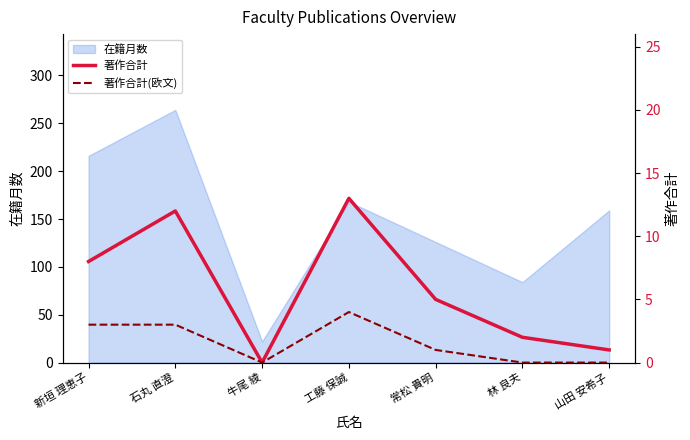

Which series changed the most between 牛尾 綾 and 常松 貴明?

著作合計